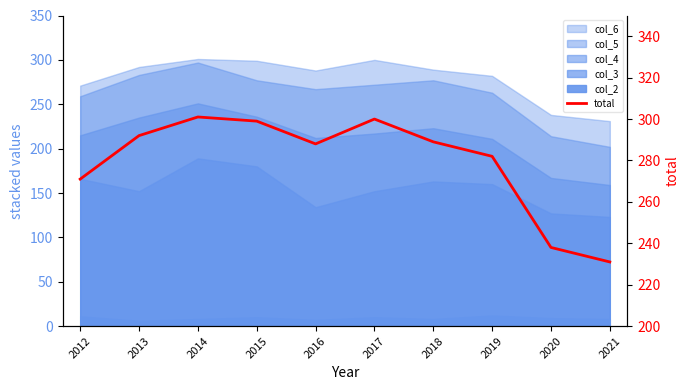

What is the value of the 3rd point from the left?

301